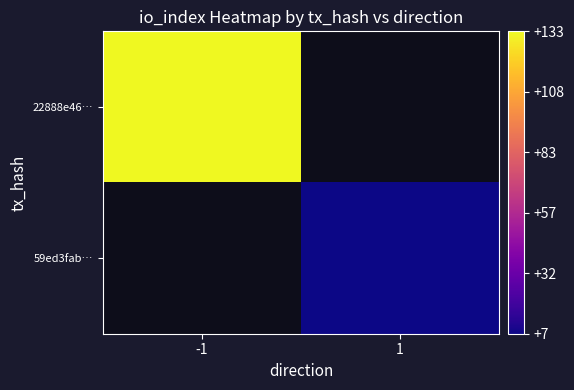

Where is 22888e46… nearest to the value 133?

-1